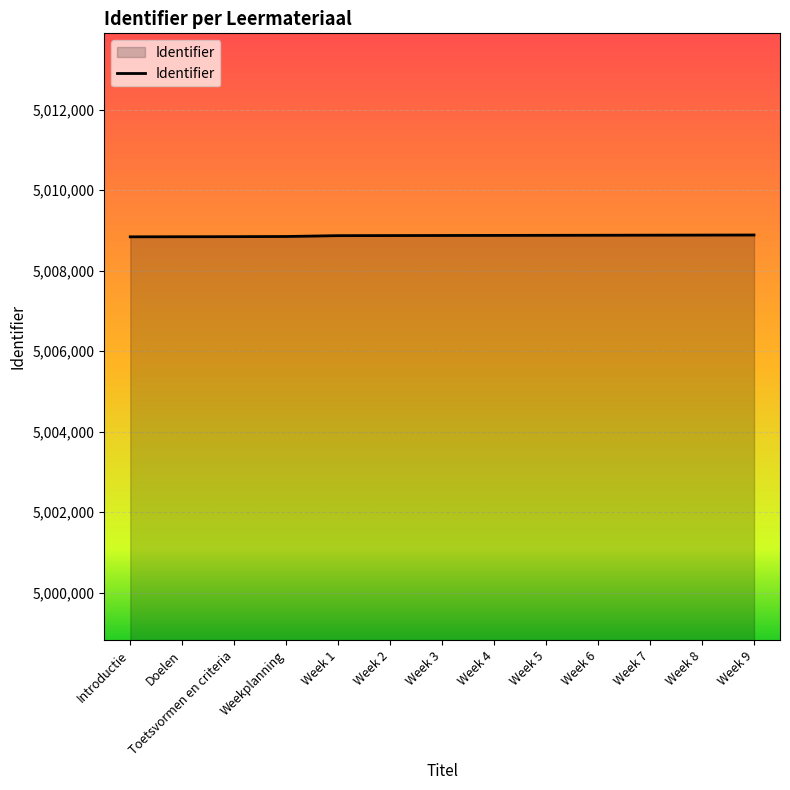

How many lines are shown in the chart?

1